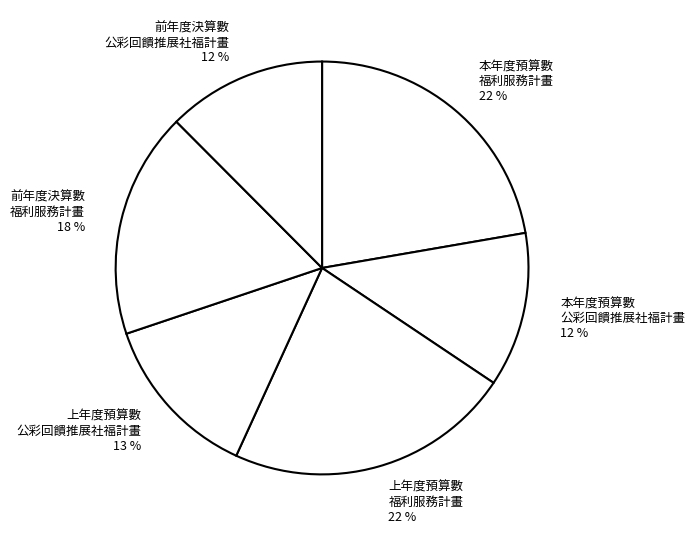

Is there any slice that represents more than half of the pie?

No